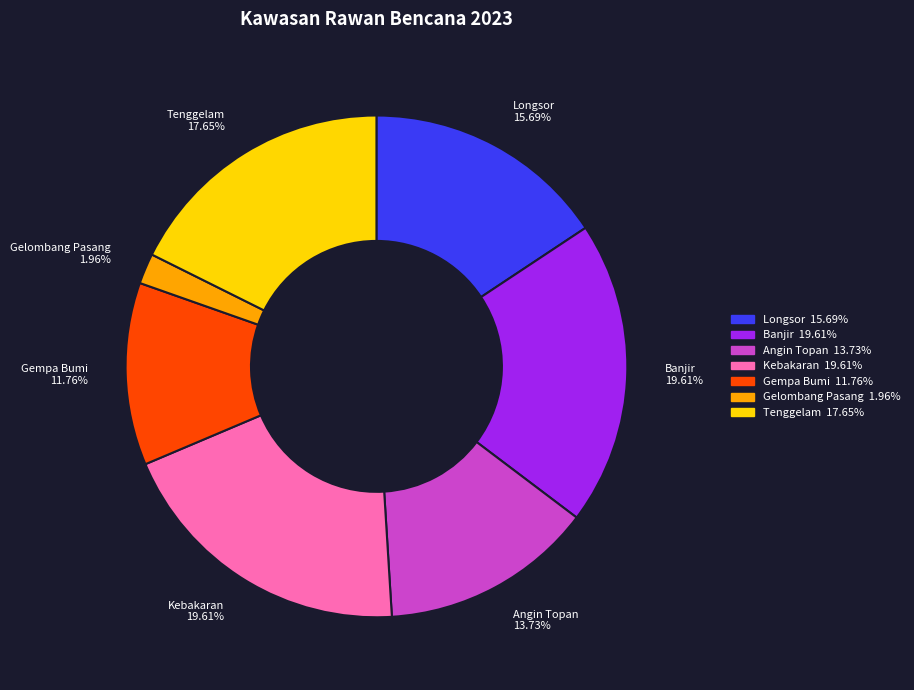

How many slices are in this pie chart?

7